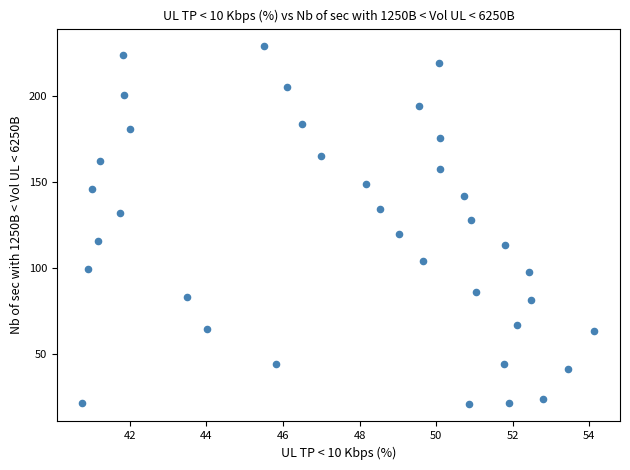

What Y value in the scatter plot is closest to 125?

127.7